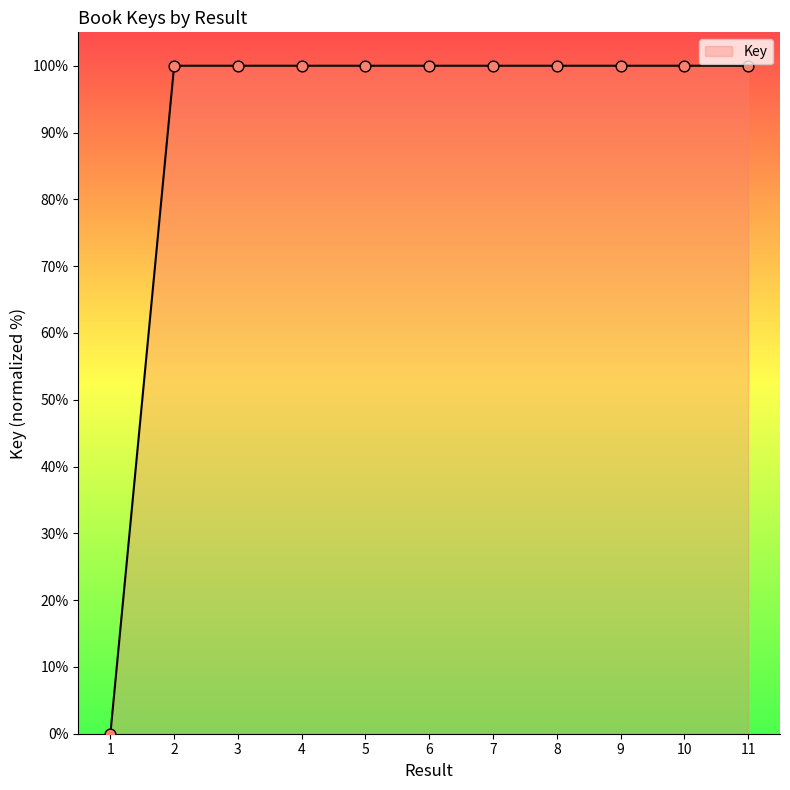

What is the change in value from 1 to 9?

+100.0